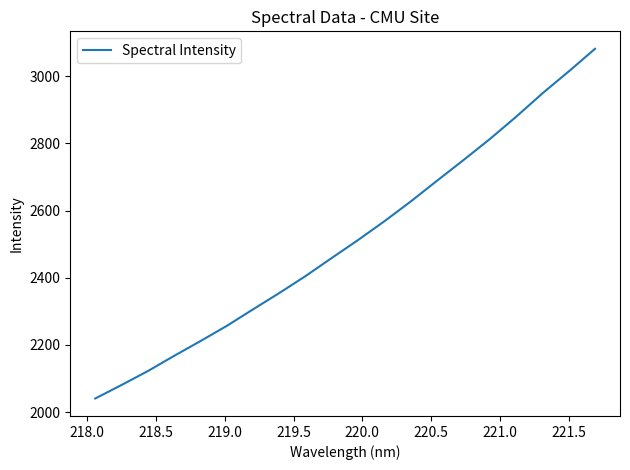

Does the chart have visible grid lines?

No